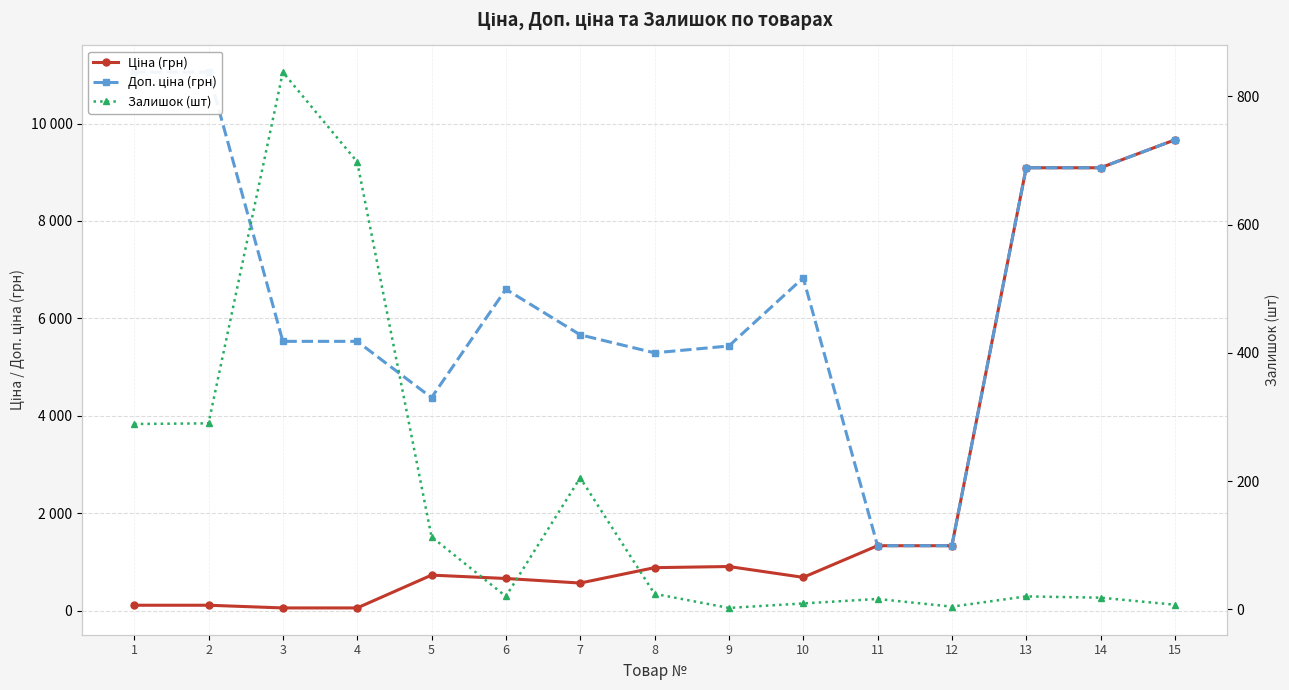

Count the number of categories in the chart.

15